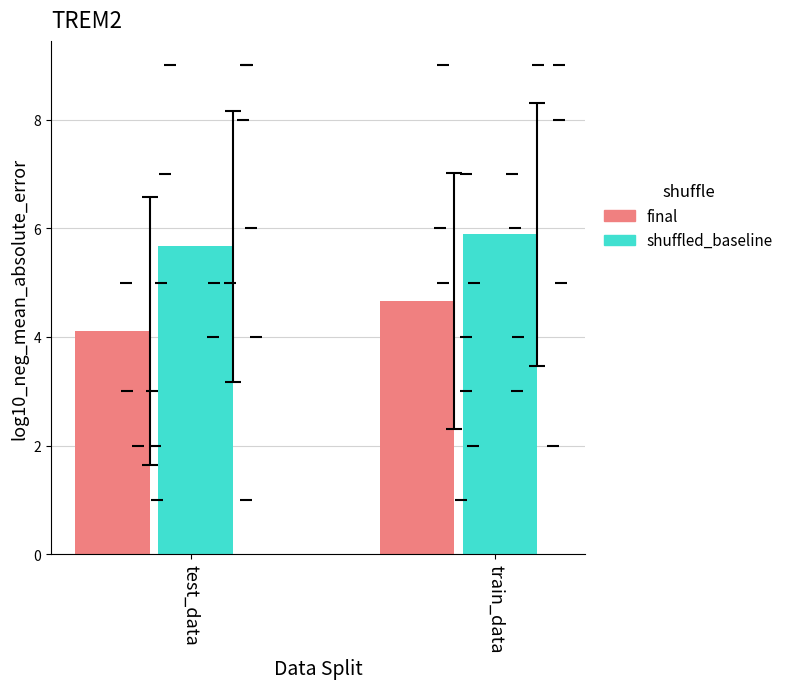

What is the label of the 18th bar from the right?

8